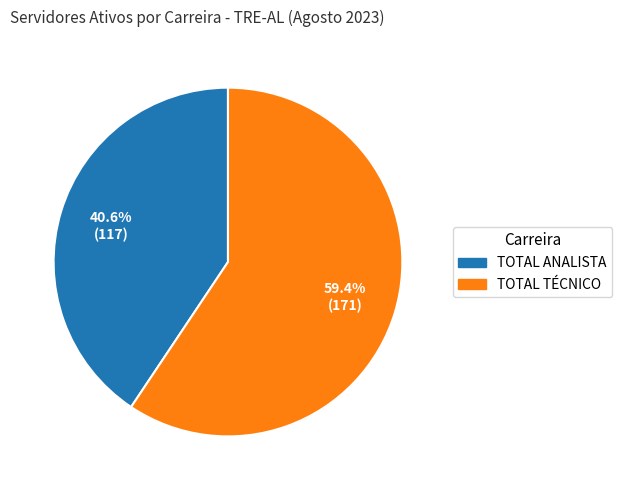

Which category has the biggest portion of the pie?

TOTAL TÉCNICO